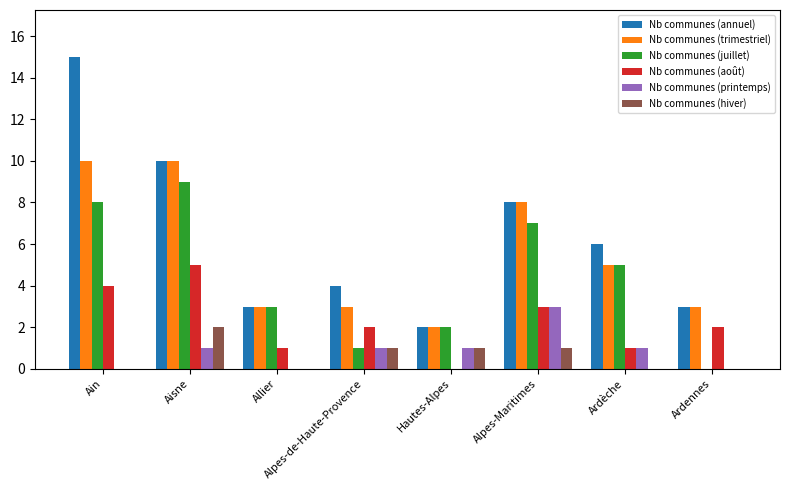

Reading left to right, transcribe all the data shown in this chart.

Nb communes (annuel): 15	10	3	4	2	8	6	3
Nb communes (trimestriel): 10	10	3	3	2	8	5	3
Nb communes (juillet): 8	9	3	1	2	7	5	0
Nb communes (août): 4	5	1	2	0	3	1	2
Nb communes (printemps): 0	1	0	1	1	3	1	0
Nb communes (hiver): 0	2	0	1	1	1	0	0